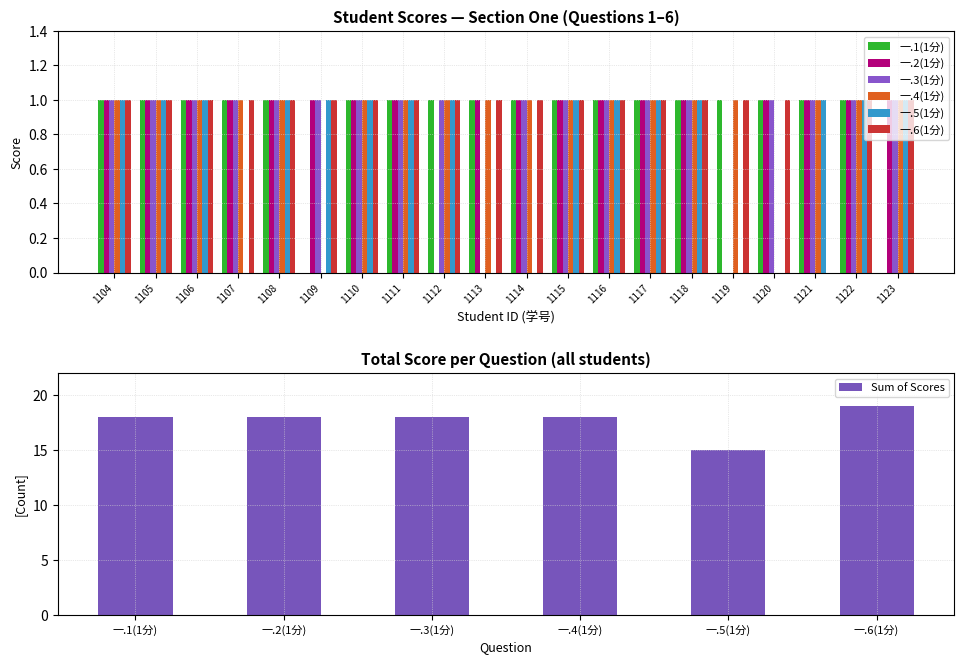

How many categories are shown in the chart?

20